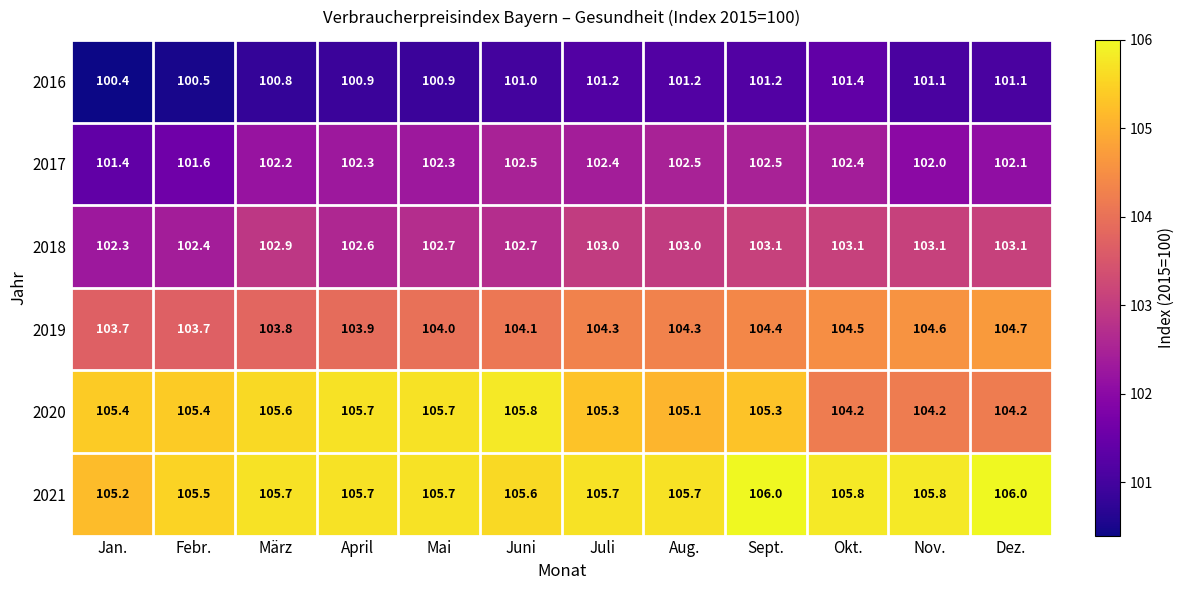

How many data points does each series have?

12